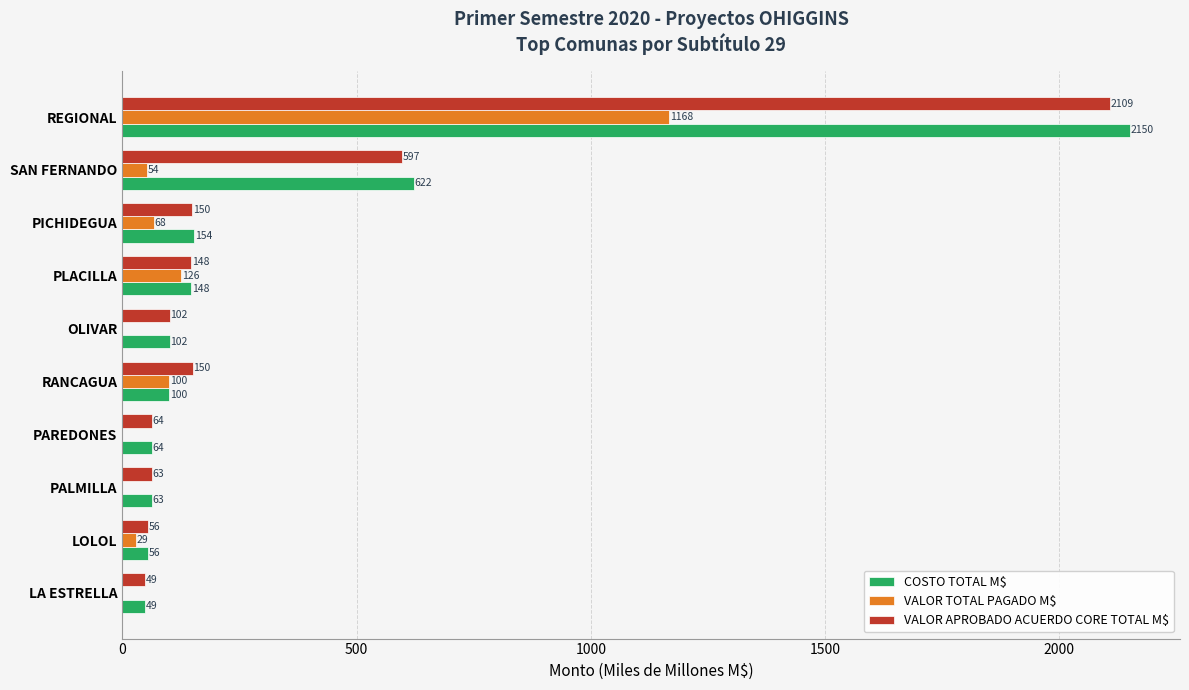

Which label corresponds to the largest value in the chart?

REGIONAL